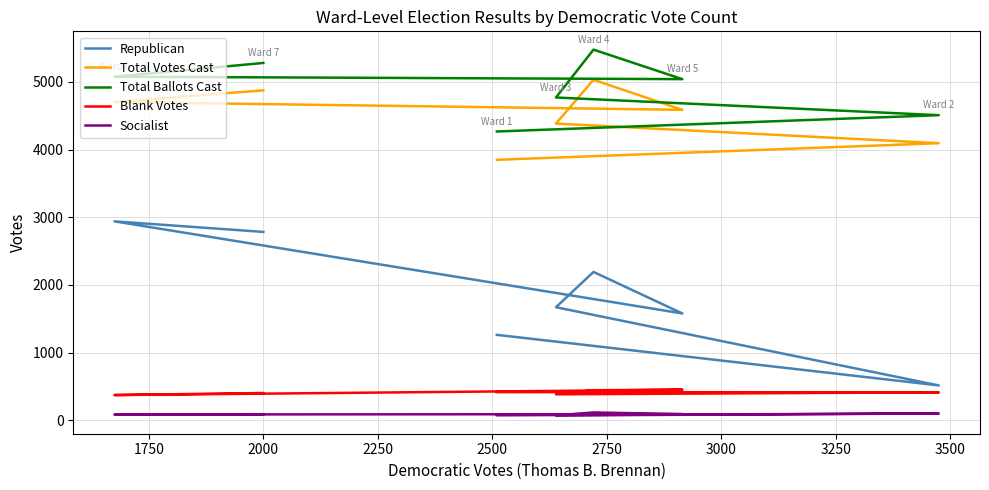

What is the sum of the Socialist values at 2250 and 2000?

190